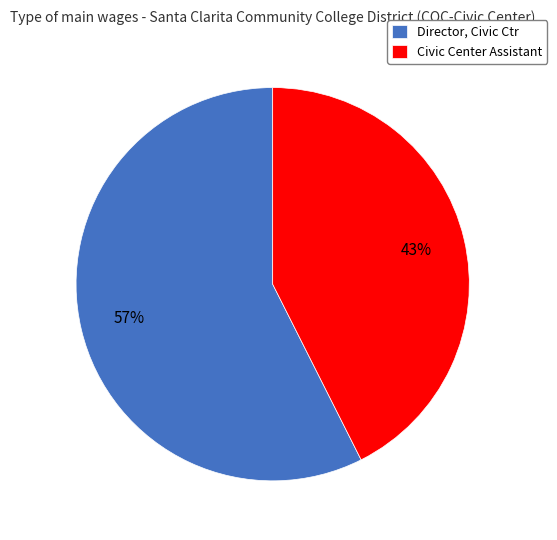

What percentage is the Director, Civic Ctr slice, to the nearest percent?

57%